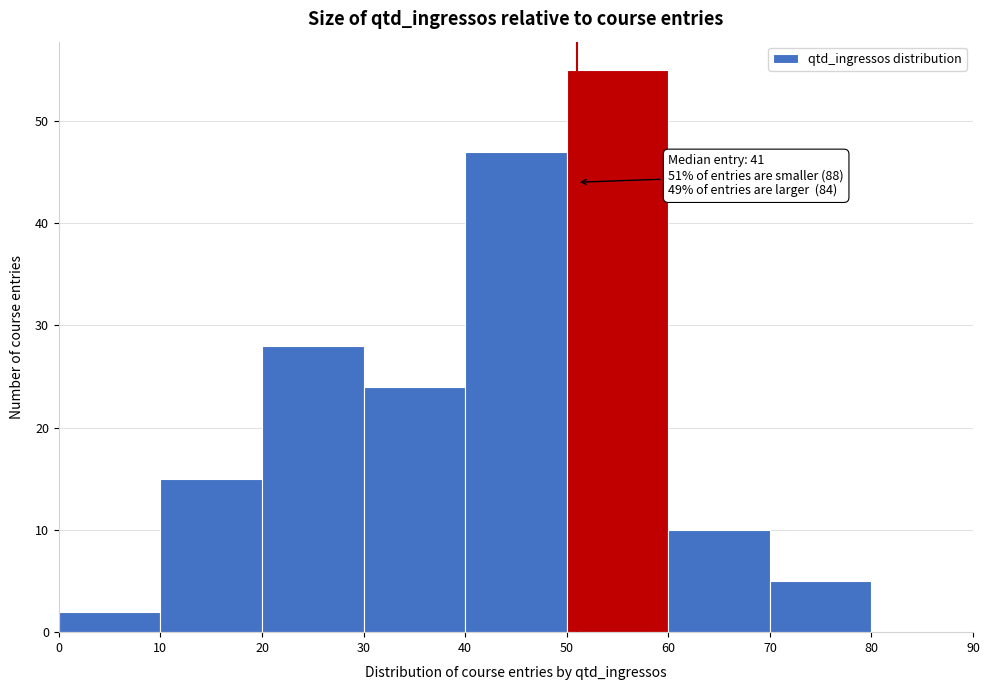

Which range on the x-axis has the tallest bar?

50 to 60